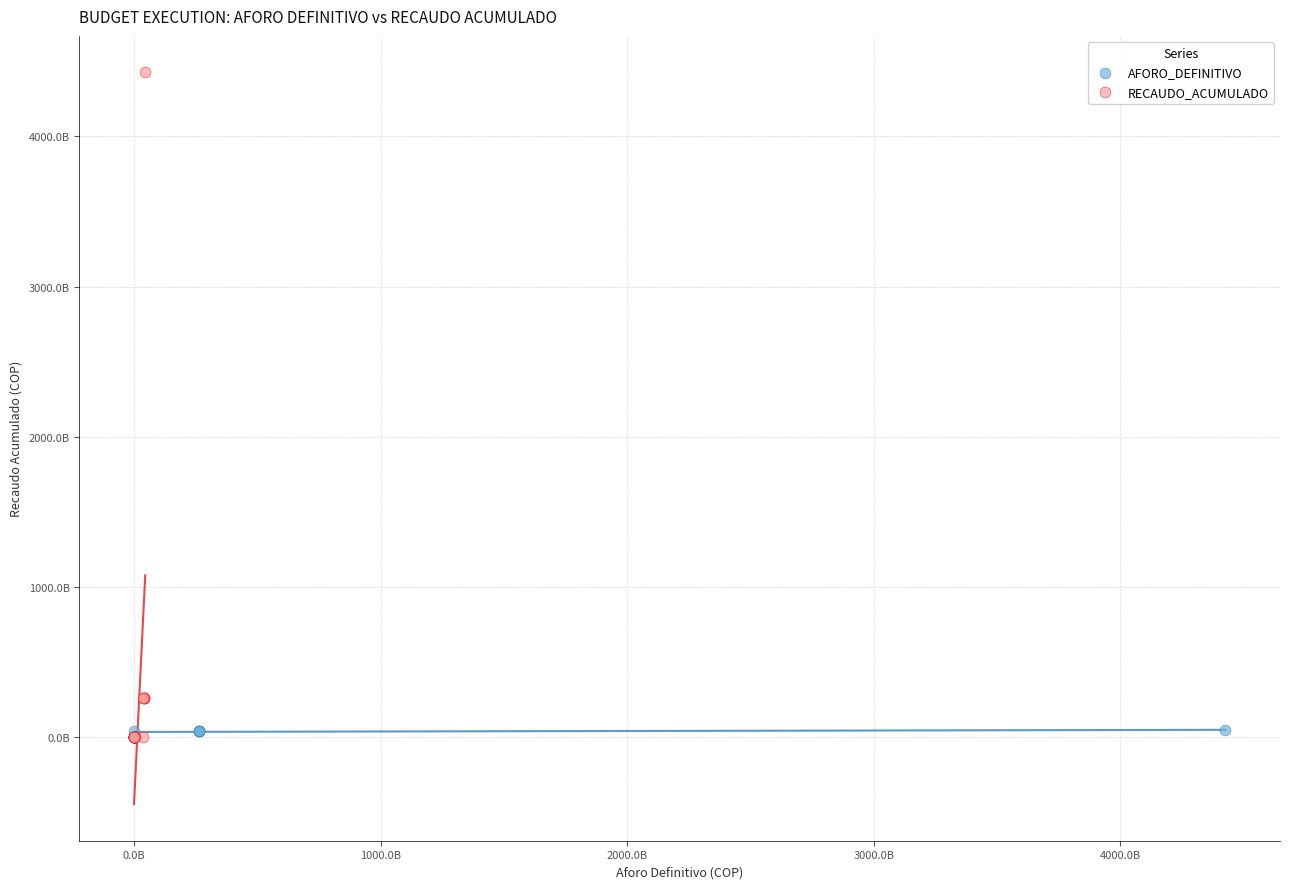

What are all the series names shown in the legend?

AFORO_DEFINITIVO, RECAUDO_ACUMULADO